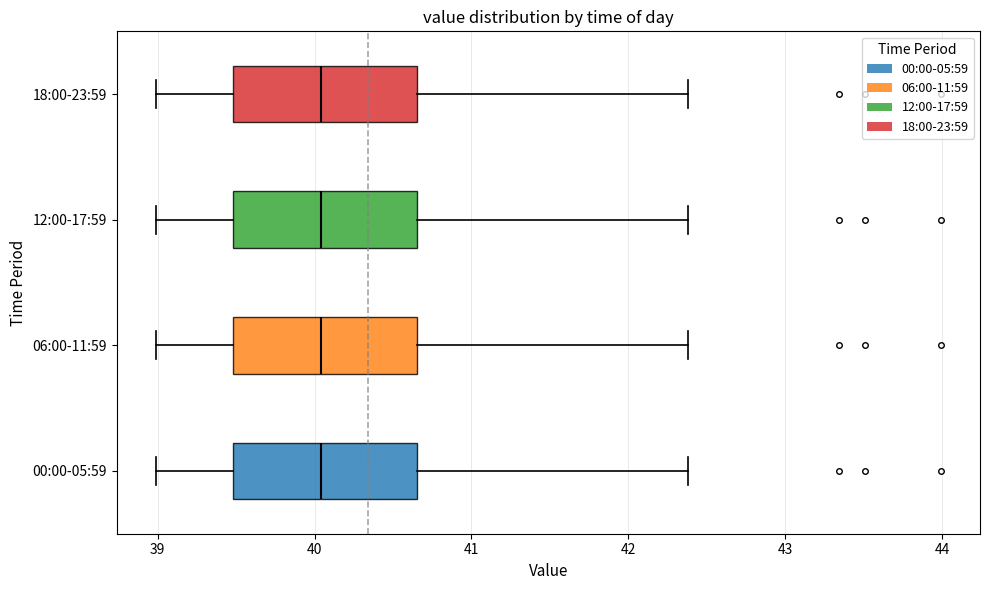

Reading bottom to top, read every box against the x-axis: the position of its median line, the range the box covers, and the ends of its whiskers. The values are not printed on the chart, so give them approximately, as read against the axis.

00:00-05:59: median 40.0, box 39.5 to 40.7, whiskers 39.0 to 42.4
06:00-11:59: median 40.0, box 39.5 to 40.7, whiskers 39.0 to 42.4
12:00-17:59: median 40.0, box 39.5 to 40.7, whiskers 39.0 to 42.4
18:00-23:59: median 40.0, box 39.5 to 40.7, whiskers 39.0 to 42.4